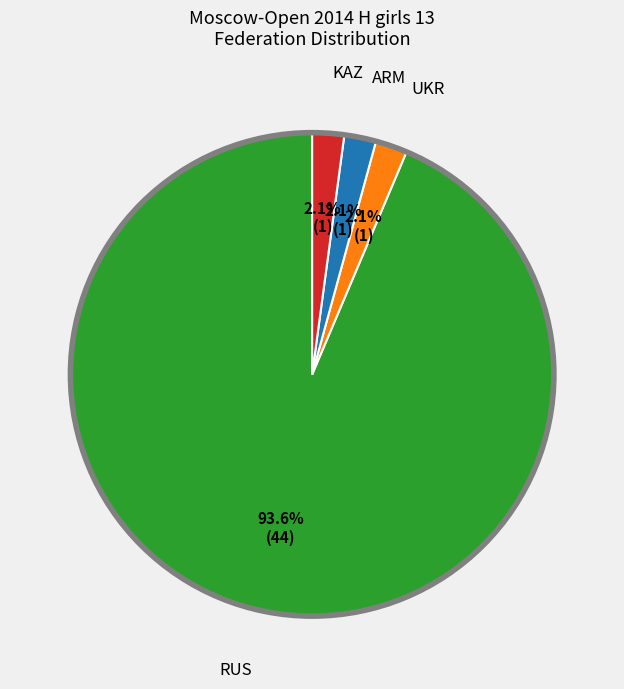

Is there a majority slice in this chart?

Yes